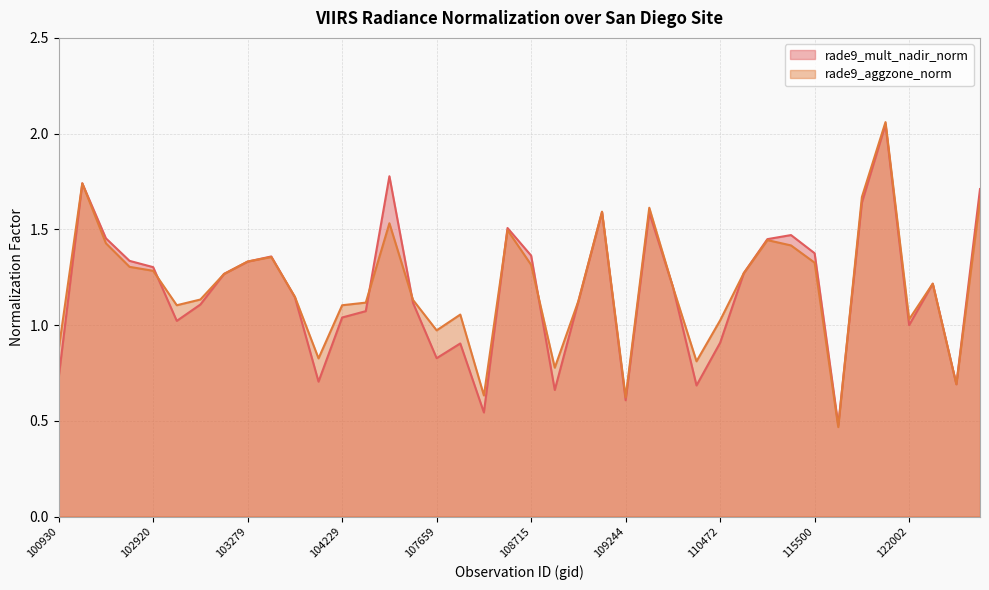

Reading left to right, list all the values displayed in this chart.

rade9_mult_nadir_norm: 0.7	1.7	1.5	1.3	1.3	1.0	1.1	1.3	1.3	1.4	1.1	0.7	1.0	1.1	1.8	1.1	0.8	0.9	0.5	1.5	1.4	0.7	1.1	1.6	0.6	1.6	1.2	0.7	0.9	1.3	1.4	1.5	1.4	0.5	1.6	2.0	1.0	1.2	0.7	1.7
rade9_aggzone_norm: 0.9	1.7	1.4	1.3	1.3	1.1	1.1	1.3	1.3	1.4	1.1	0.8	1.1	1.1	1.5	1.1	1.0	1.1	0.6	1.5	1.3	0.8	1.1	1.6	0.6	1.6	1.2	0.8	1.0	1.3	1.4	1.4	1.3	0.5	1.7	2.1	1.0	1.2	0.7	1.7